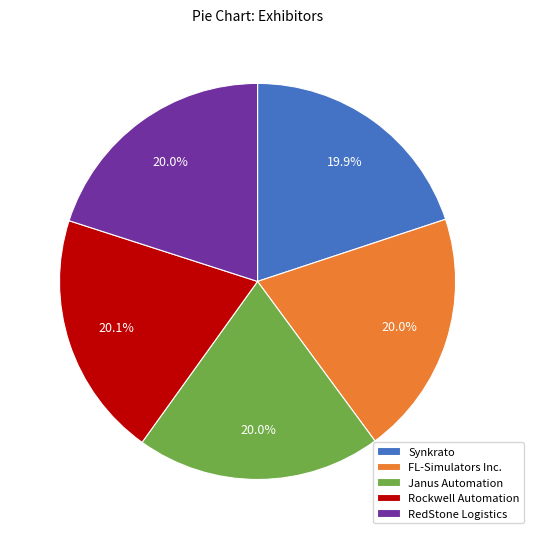

Is FL-Simulators Inc. the majority of the pie?

No